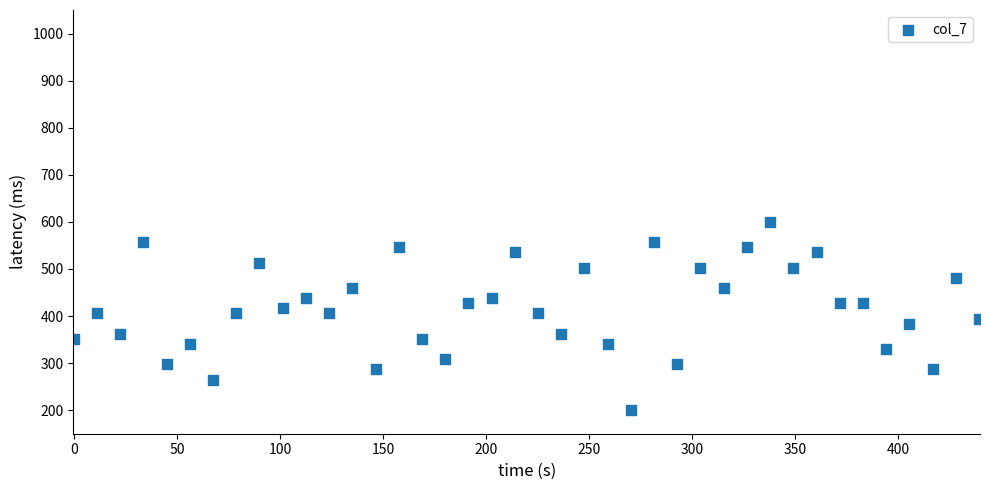

What is the range of Y values (max minus min)?

400.0